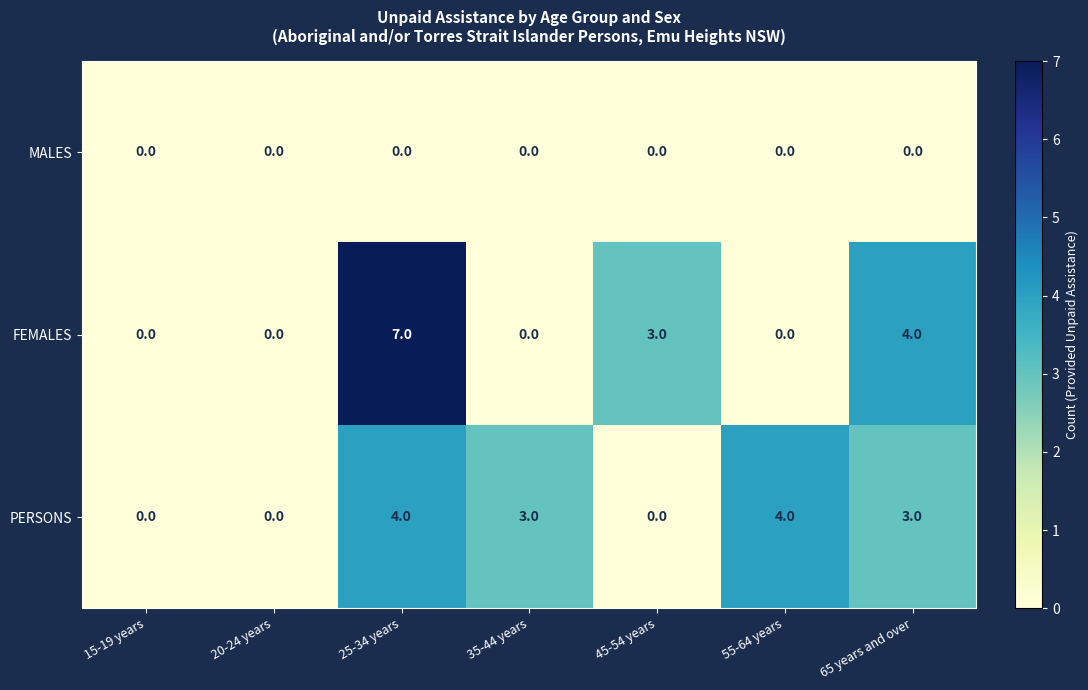

The PERSONS series shows 5 at 35-44 years. True or false?

False